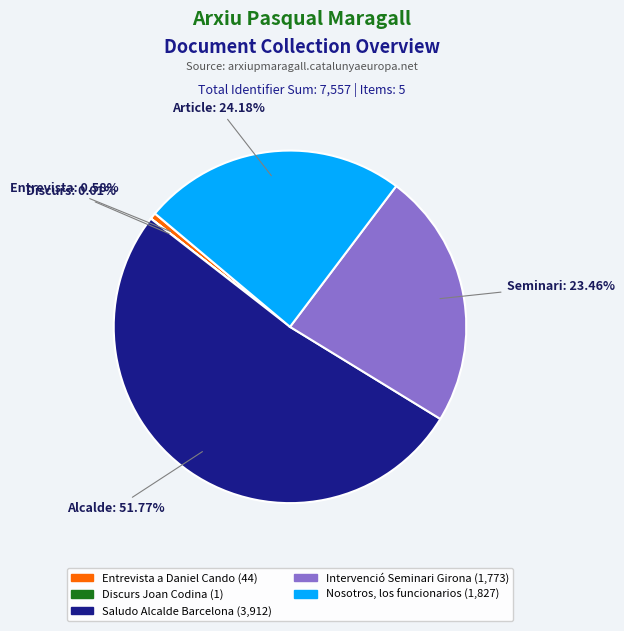

Is there any slice that represents more than half of the pie?

Yes